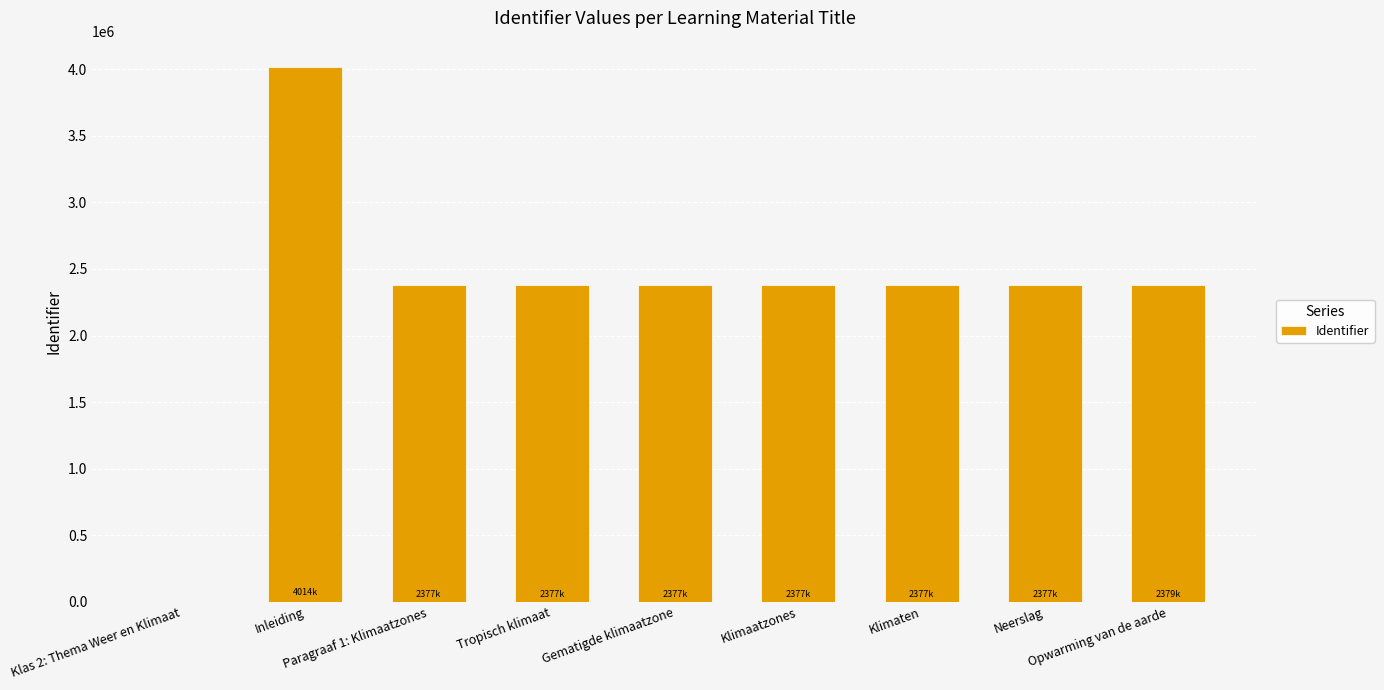

What is the greatest value displayed?

4014162